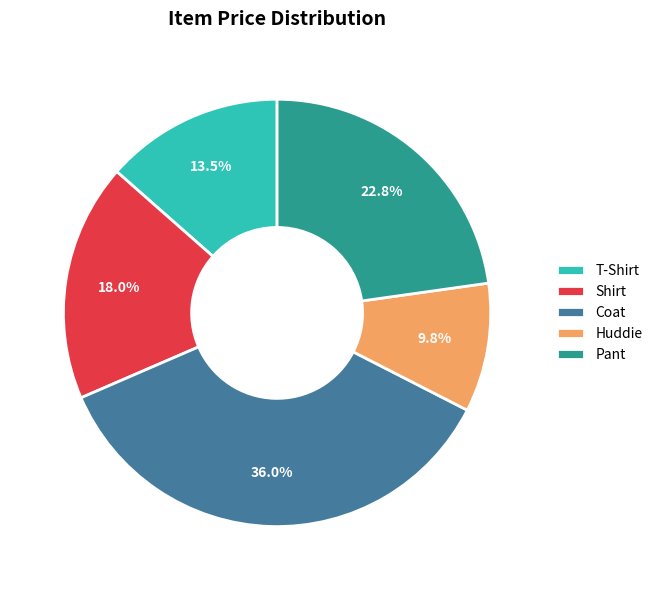

To the nearest percent, what is the average slice percentage?

20%